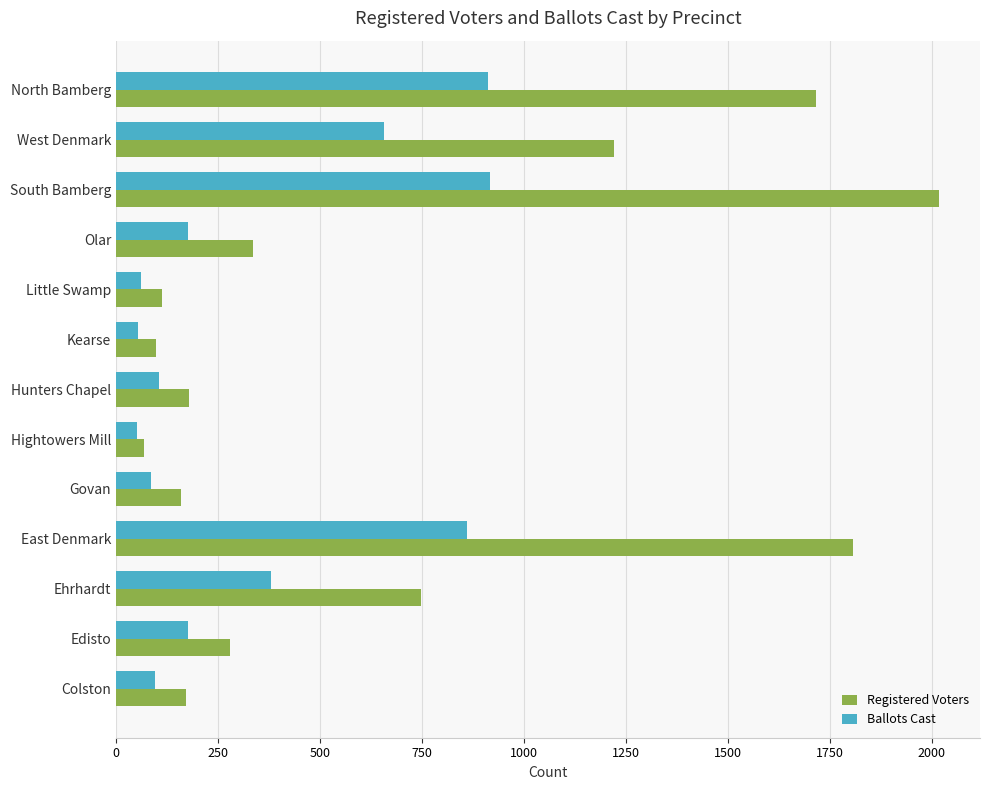

True or false: Registered Voters has a value of 675 at North Bamberg.

False